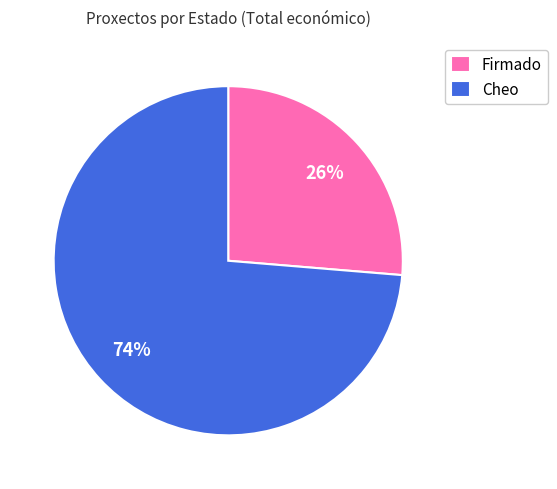

To the nearest percent, what is the average slice percentage?

50%